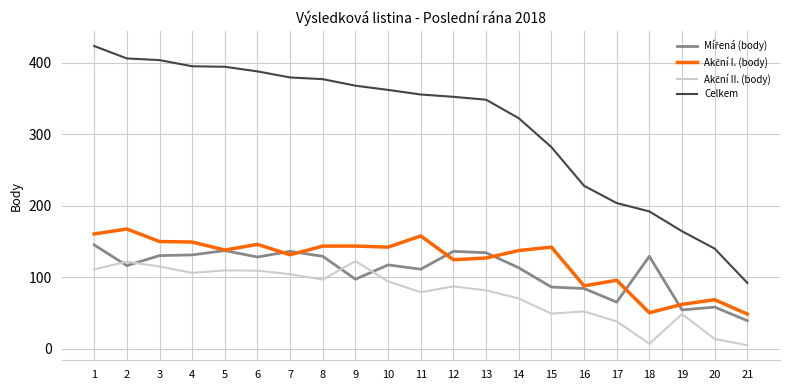

Count the number of categories in the chart.

21